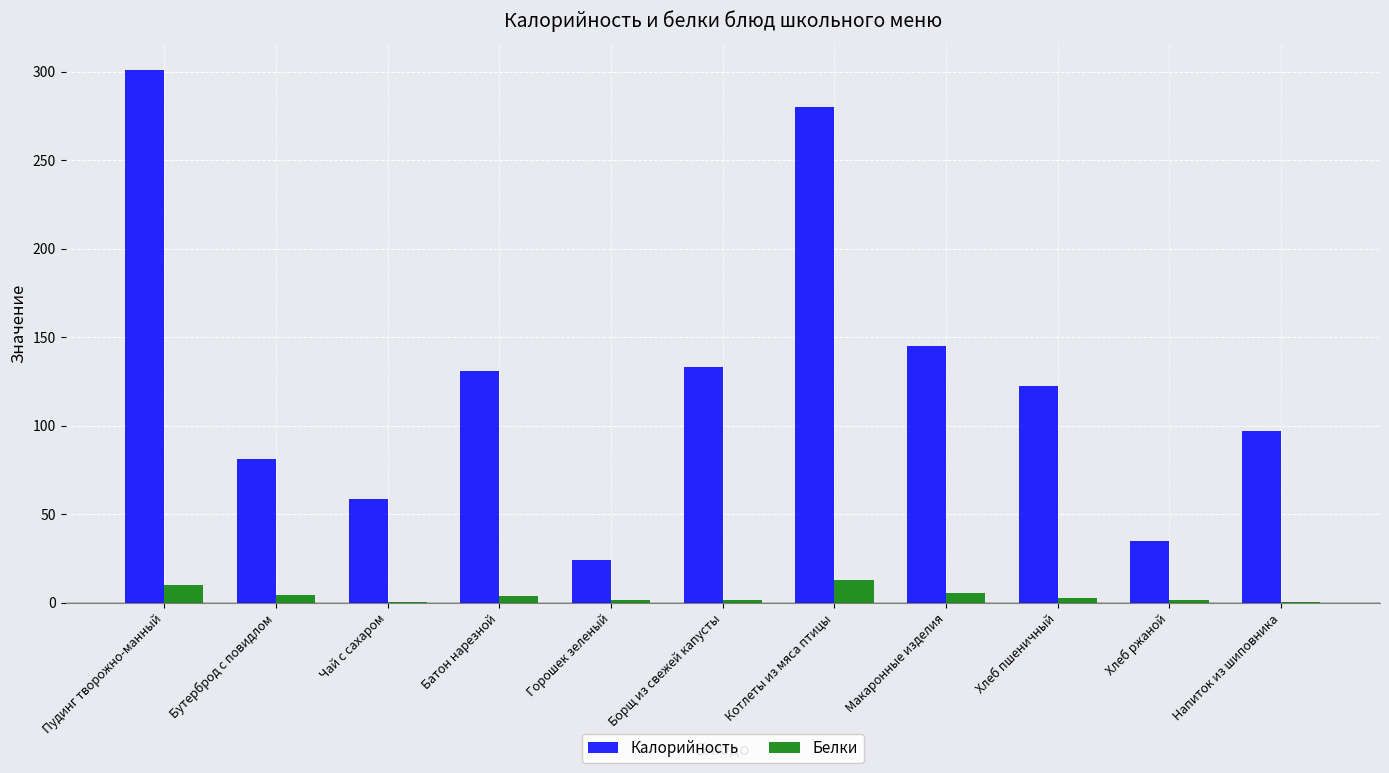

What are all the series names shown in the legend?

Калорийность, Белки